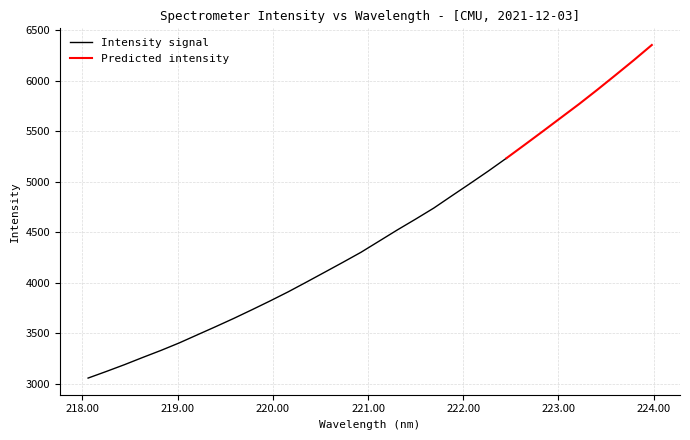

Which category has the lowest value across all series?

218.0596